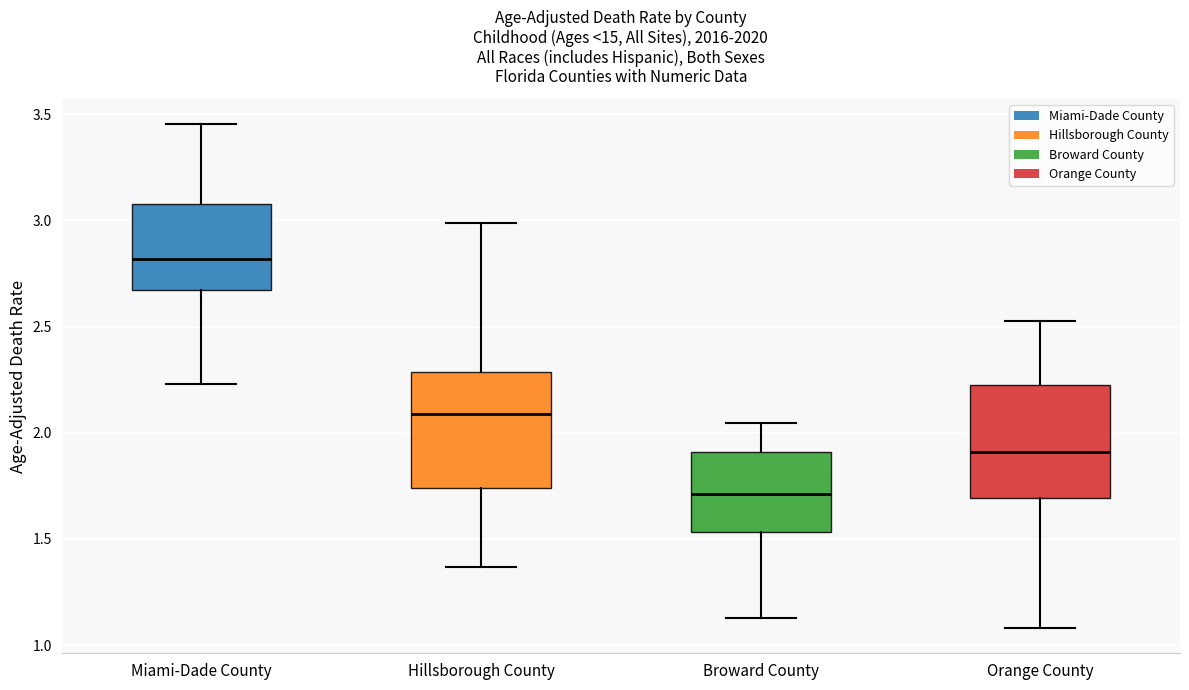

Which box has the highest median line?

Miami-Dade County